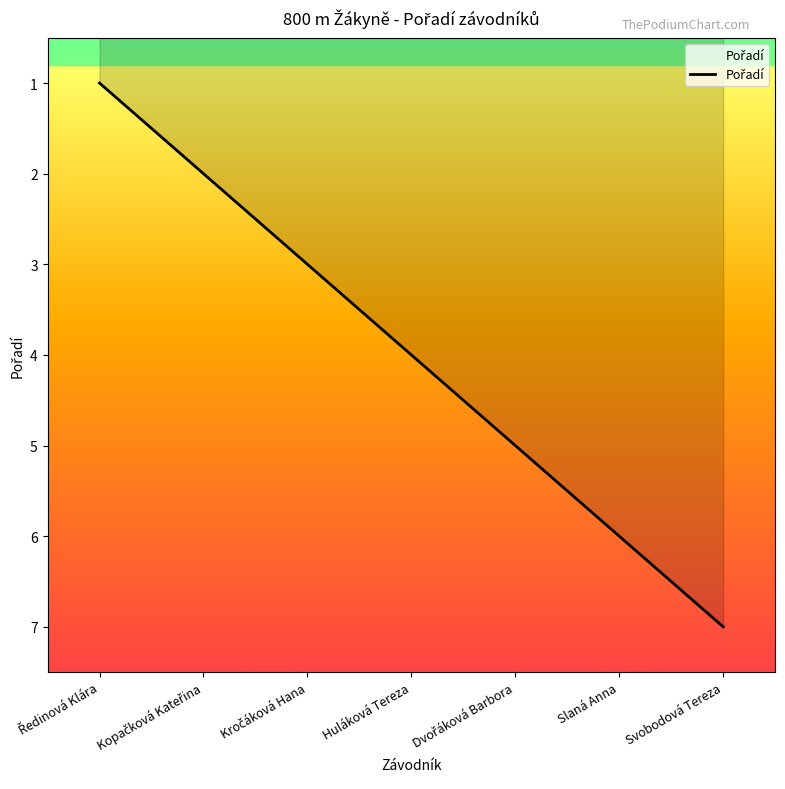

The value at Slaná Anna is 1. True or false?

False